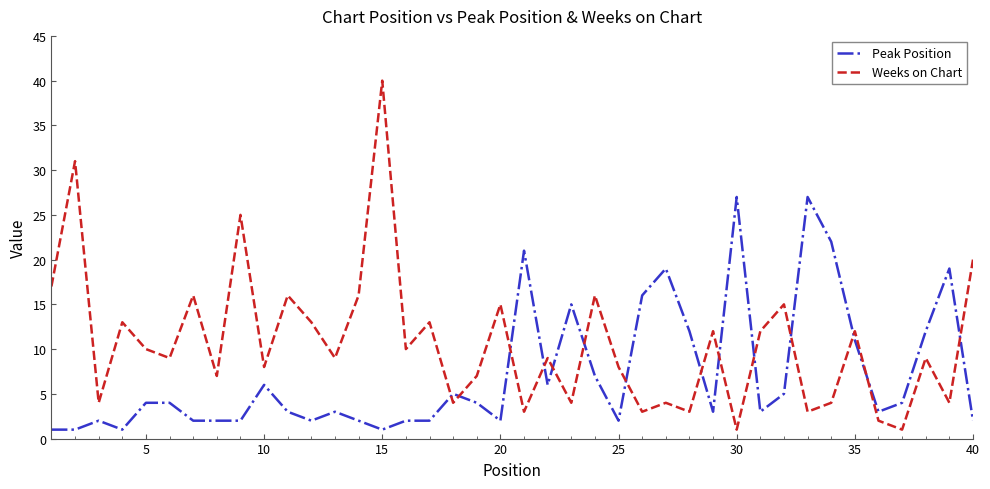

Rank the series by their maximum value, from highest to lowest.

Weeks on Chart, Peak Position